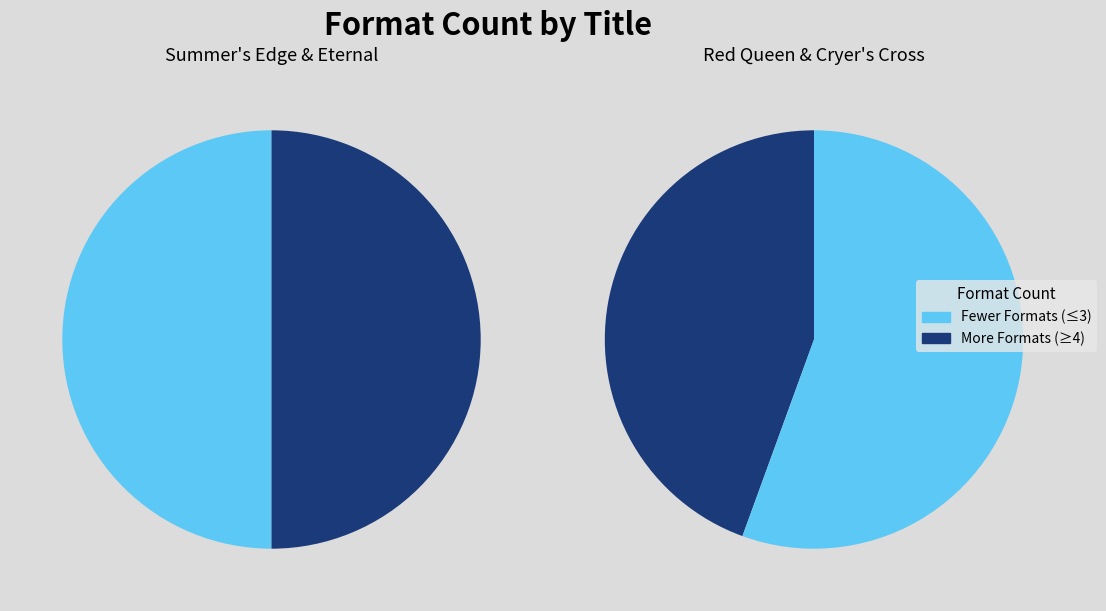

Count the number of slices in the pie.

4